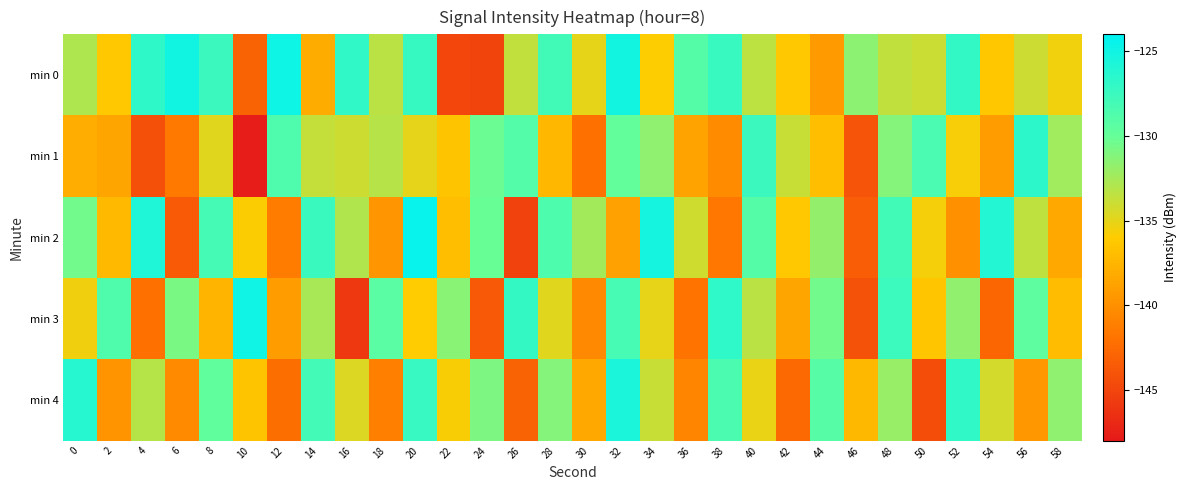

Reading left to right, list all the values displayed in this chart.

min 0: 0=-132.8	2=-136.2	4=-126.9	6=-125.0	8=-127.5	10=-143.0	12=-124.9	14=-138.1	16=-126.9	18=-133.3	20=-127.2	22=-144.9	24=-145.1	26=-133.6	28=-127.9	30=-135.0	32=-125.2	34=-135.9	36=-129.1	38=-127.4	40=-133.4	42=-136.2	44=-139.3	46=-131.5	48=-133.5	50=-134.0	52=-127.0	54=-136.3	56=-134.0	58=-135.5
min 1: 0=-138.1	2=-138.6	4=-144.3	6=-141.6	8=-134.8	10=-147.7	12=-128.6	14=-133.7	16=-134.0	18=-133.2	20=-135.0	22=-136.5	24=-130.2	26=-128.9	28=-137.4	30=-142.1	32=-129.8	34=-131.6	36=-138.7	38=-140.3	40=-127.5	42=-133.8	44=-136.9	46=-144.0	48=-131.2	50=-128.4	52=-135.7	54=-139.1	56=-126.6	58=-132.3
min 2: 0=-130.5	2=-137.2	4=-125.8	6=-143.6	8=-128.1	10=-135.9	12=-141.3	14=-127.4	16=-133.0	18=-139.7	20=-124.5	22=-136.8	24=-130.1	26=-145.2	28=-128.6	30=-132.4	32=-138.9	34=-125.3	36=-134.1	38=-141.7	40=-129.0	42=-136.2	44=-131.8	46=-143.4	48=-127.9	50=-135.6	52=-140.0	54=-126.1	56=-133.5	58=-138.3
min 3: 0=-135.4	2=-128.7	4=-142.1	6=-130.8	8=-137.5	10=-124.9	12=-139.2	14=-132.6	16=-145.8	18=-129.3	20=-136.0	22=-131.4	24=-143.7	26=-127.1	28=-134.8	30=-140.5	32=-128.2	34=-135.1	36=-141.9	38=-126.8	40=-133.3	42=-138.6	44=-130.5	46=-144.2	48=-127.6	50=-136.4	52=-131.7	54=-142.8	56=-129.5	58=-137.0
min 4: 0=-126.3	2=-139.8	4=-133.1	6=-140.4	8=-129.7	10=-136.5	12=-142.3	14=-128.0	16=-134.6	18=-141.1	20=-127.3	22=-135.8	24=-130.9	26=-143.0	28=-131.2	30=-138.4	32=-125.6	34=-133.8	36=-140.7	38=-128.5	40=-135.2	42=-142.6	44=-129.1	46=-137.3	48=-132.0	50=-144.5	52=-126.9	54=-134.3	56=-139.5	58=-131.6